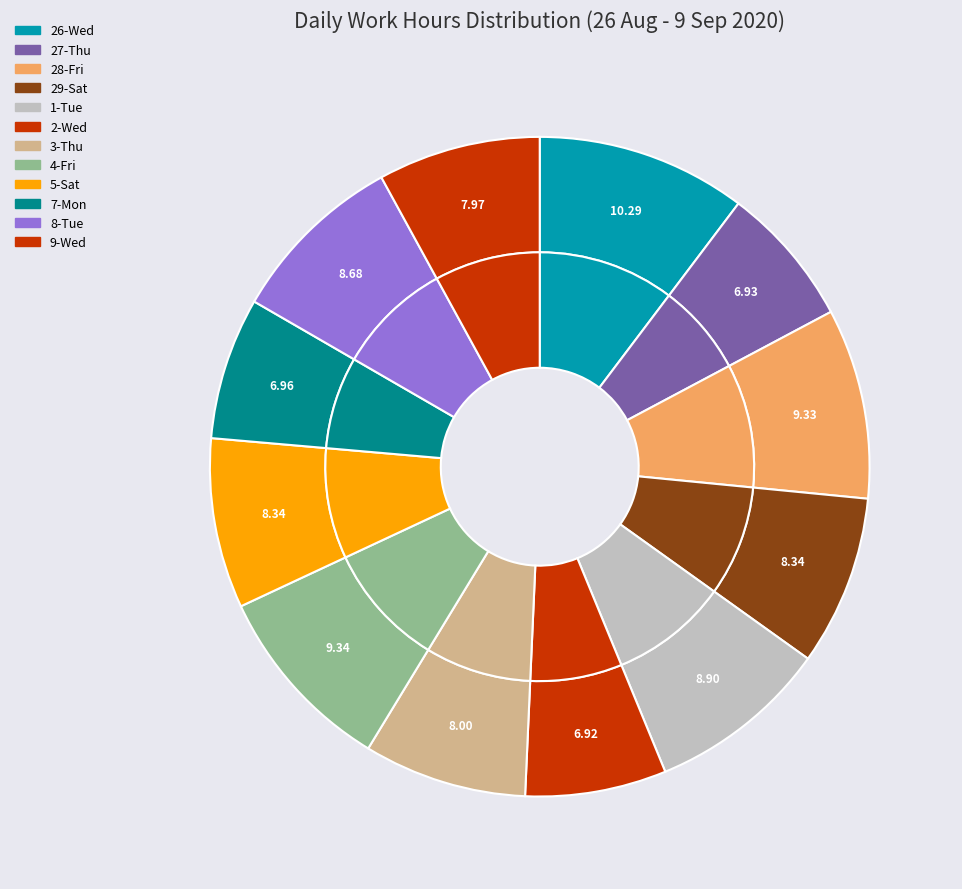

Does 2-Wed represent more than half of the total?

No